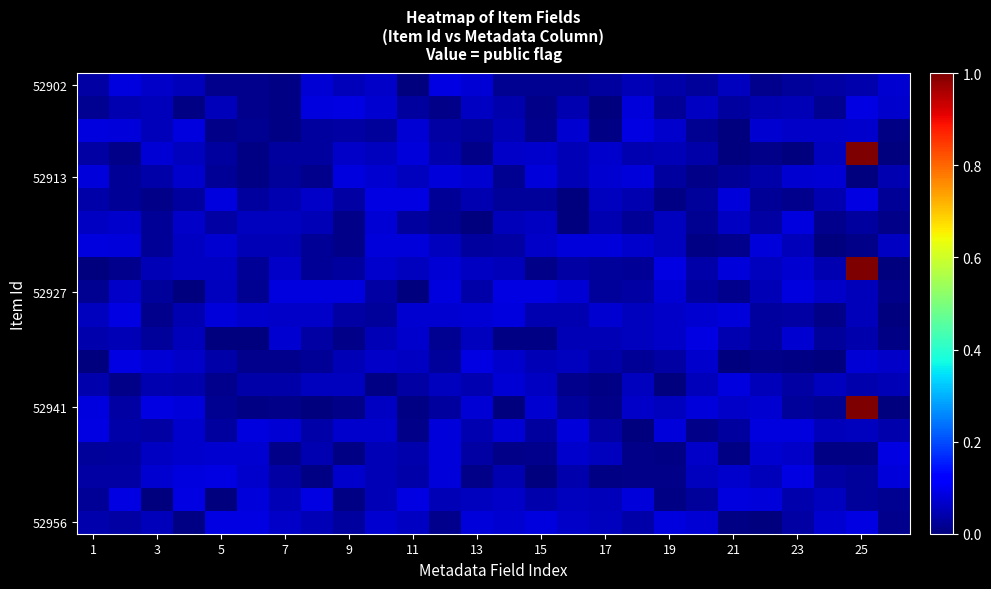

How many data points does each series have?

26